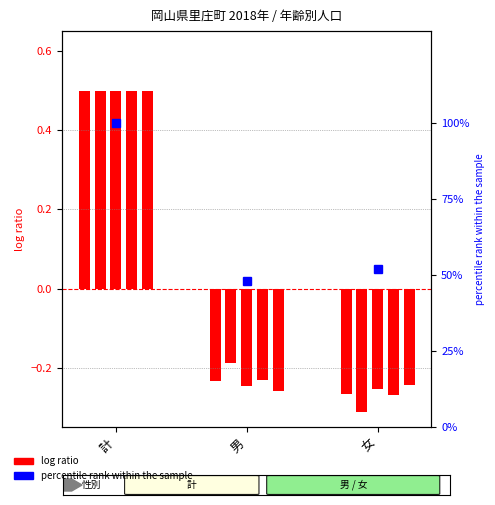

What is the difference between the values at 計 and 女?

0.8